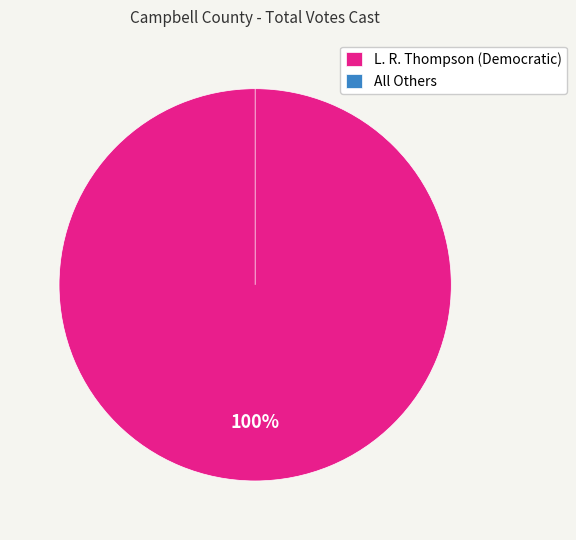

Rank the categories by value from lowest to highest.

All Others, L. R. Thompson (Democratic)